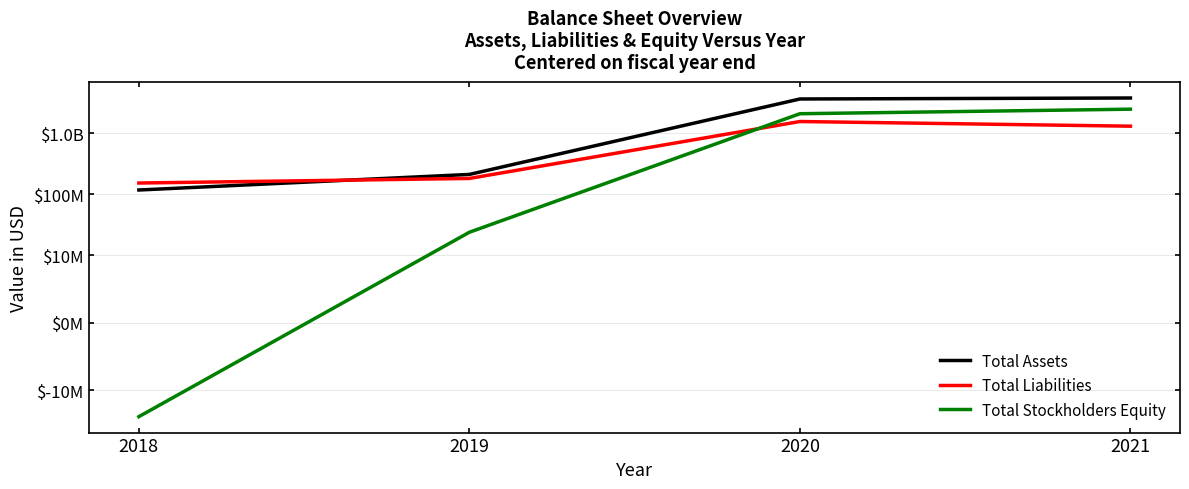

How many series are shown in this chart?

3